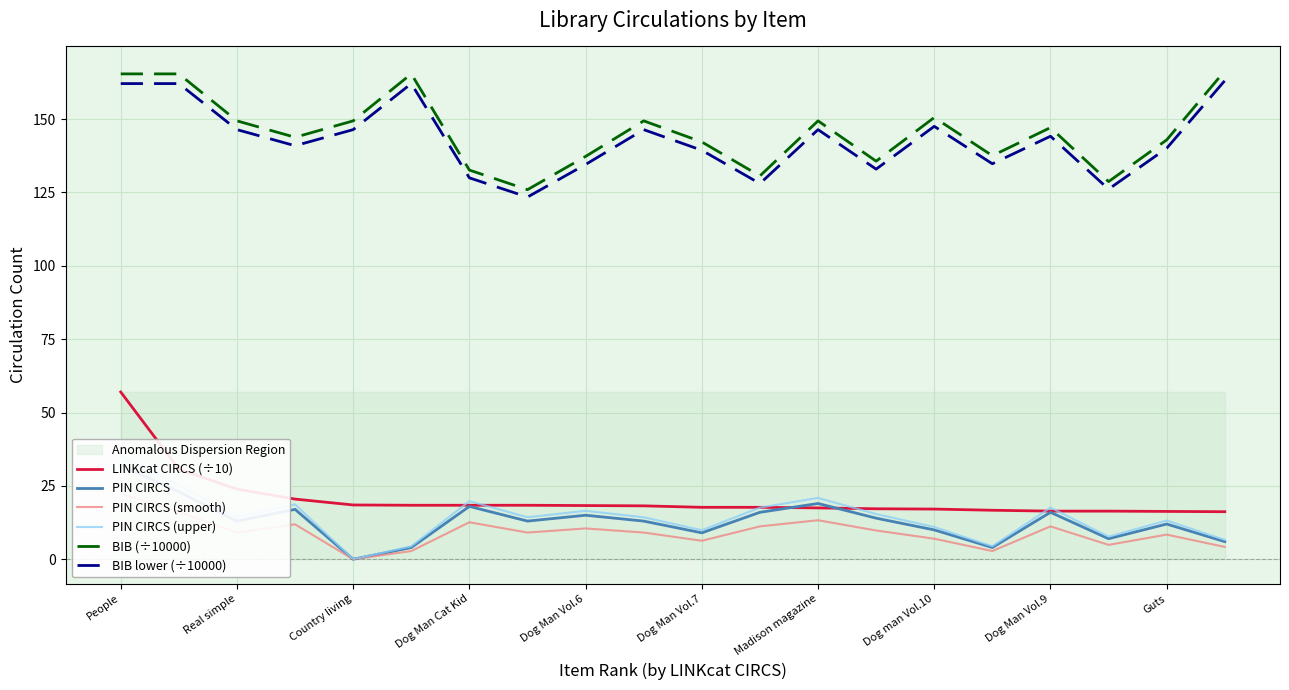

What is the difference between the maximum and minimum values in the BIB (÷10000) series?

40.5